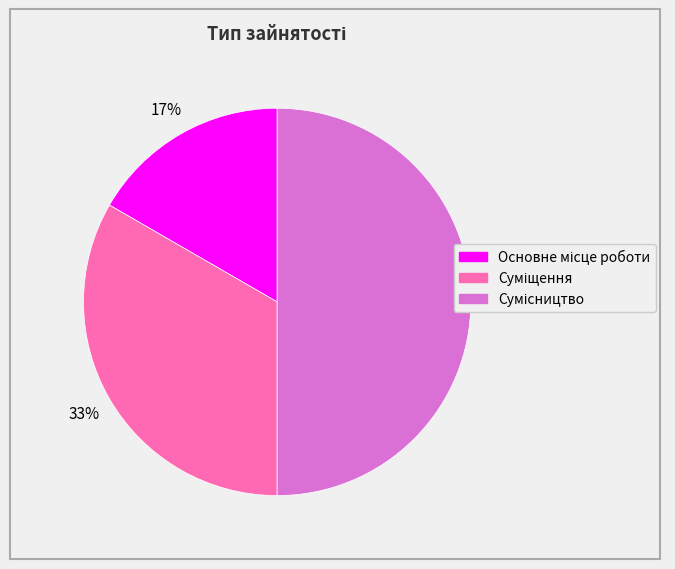

To the nearest percent, what is the average slice percentage?

33%